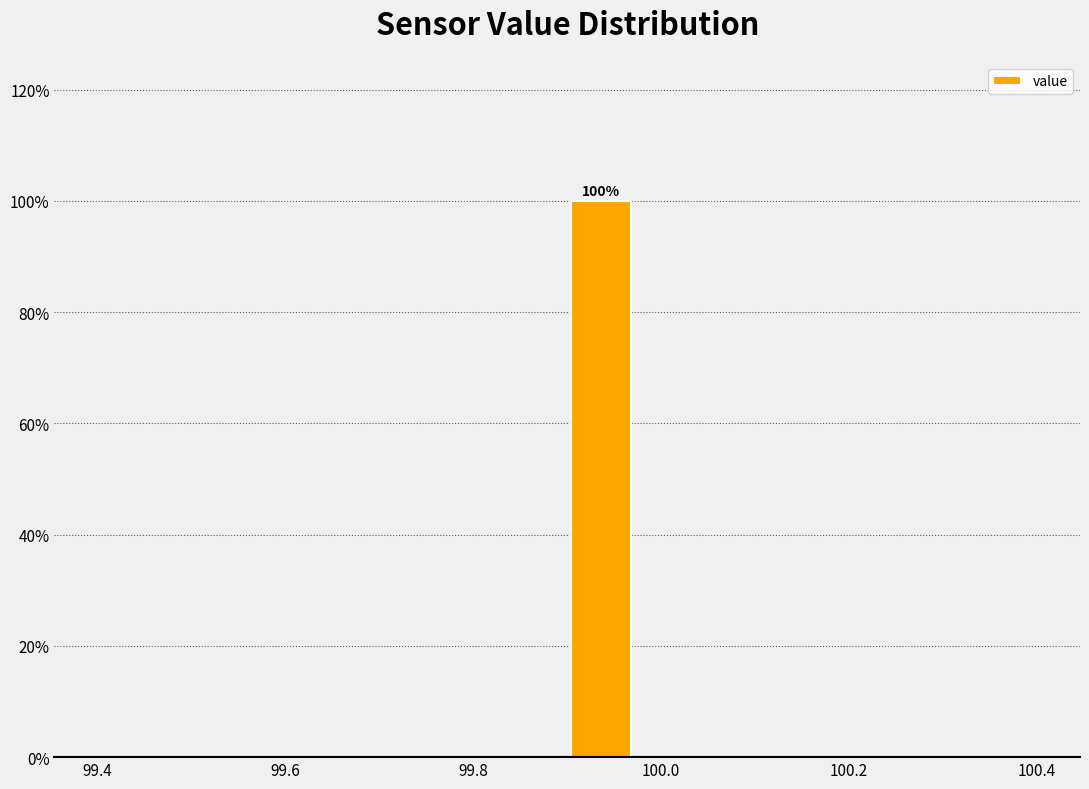

Around what value on the x-axis is the tallest bar? Give the approximate position of its centre, as read against the axis.

99.94